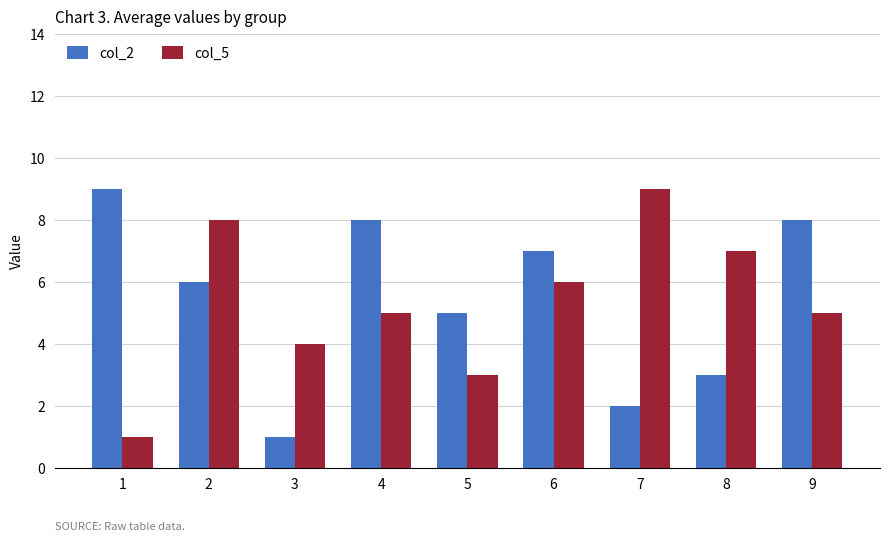

True or false: col_2 has a value of 3 at 6.

False